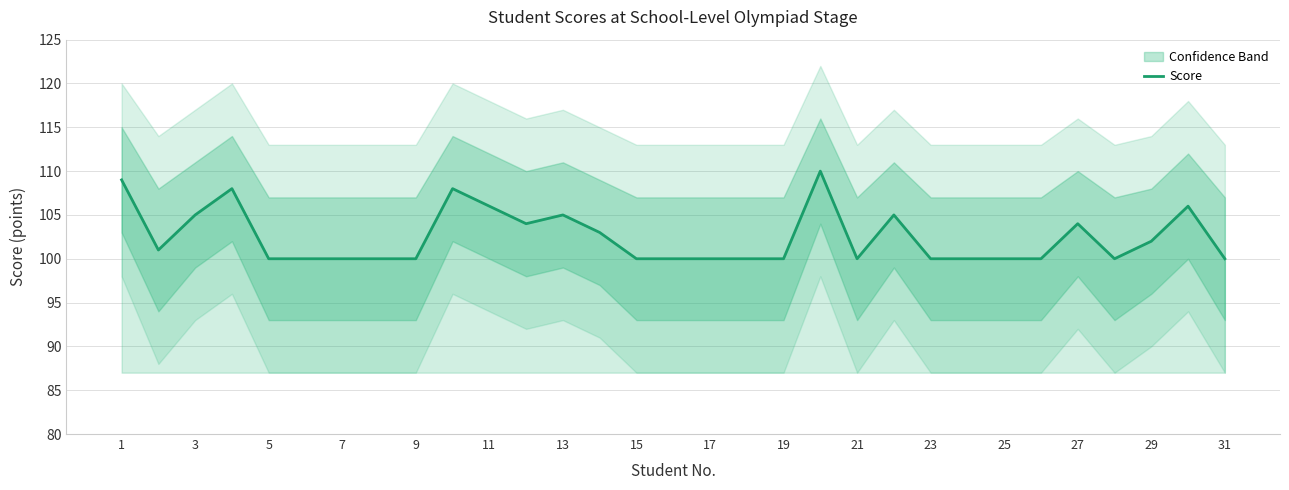

The Score series shows 172 at 17. True or false?

False